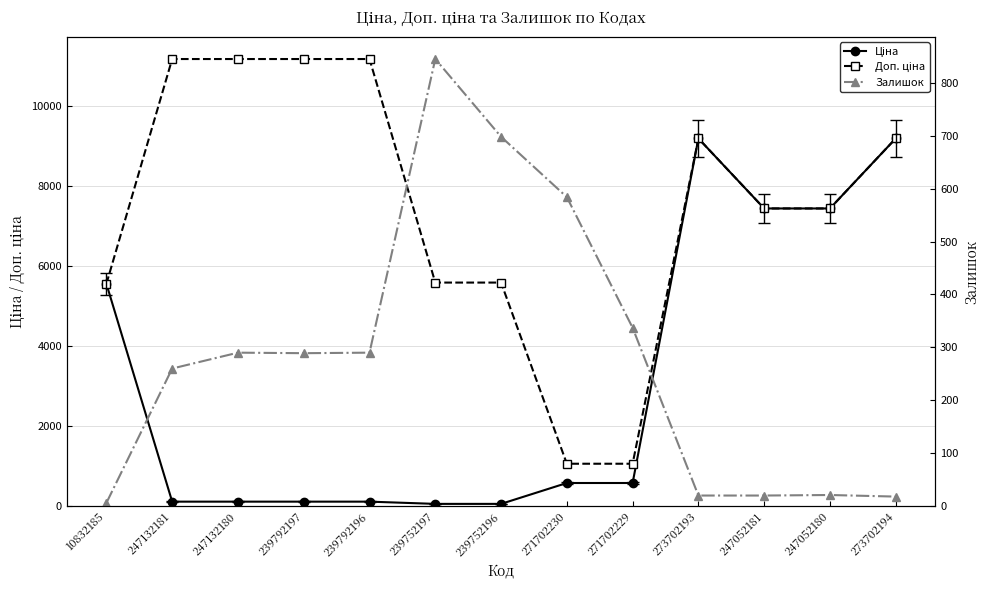

Reading right to left, what are all the values shown in this chart?

Ціна: 9196.3	7444.6	7444.6	9196.3	578.1	578.1	55.9	55.9	111.8	111.8	111.8	111.8	5560.3
Доп. ціна: 9196.3	7444.6	7444.6	9196.3	1060.0	1060.0	5591.0	5591.0	11182.0	11182.0	11182.0	11182.0	5560.3
Залишок: 18.0	21.0	20.0	20.0	337.0	584.0	698.0	845.0	290.0	289.0	290.0	260.0	6.0